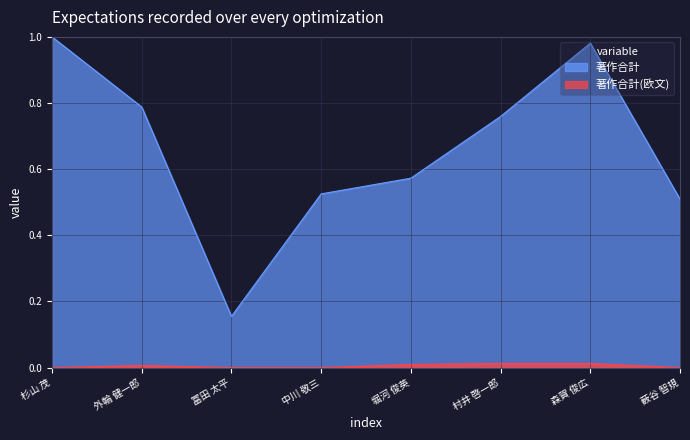

Where is 著作合計 nearest to the value 0?

冨田 太平